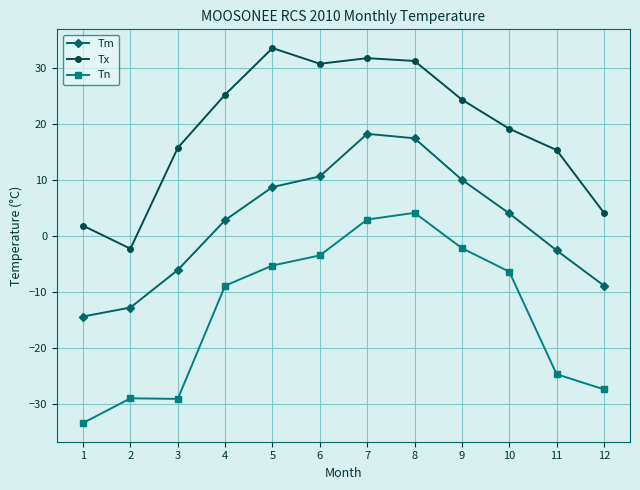

Which series changed the most between 6 and 9?

Tx